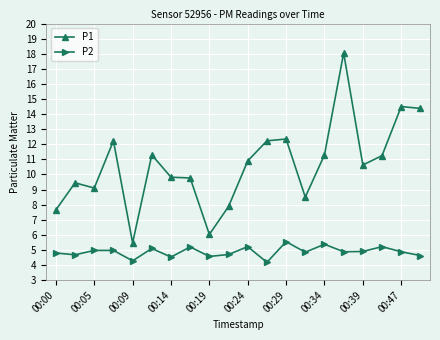

Which series has the widest spread of values?

P1